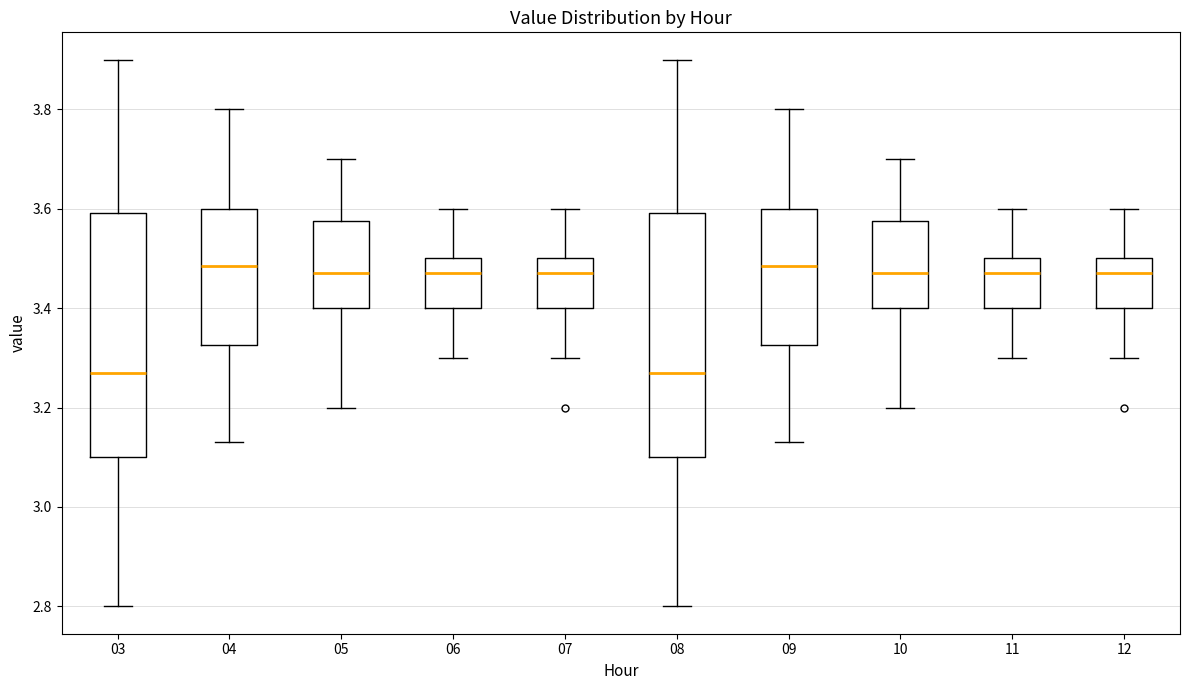

Reading left to right, transcribe this box plot: for each box, give where its median line is, the range the box spans, and where its two whiskers end, as read against the y-axis. The values are not printed on the chart, so give them approximately, as read against the axis.

03: median 3.28, box 3.10 to 3.60, whiskers 2.80 to 3.90
04: median 3.48, box 3.32 to 3.60, whiskers 3.14 to 3.80
05: median 3.48, box 3.40 to 3.58, whiskers 3.20 to 3.70
06: median 3.48, box 3.40 to 3.50, whiskers 3.30 to 3.60
07: median 3.48, box 3.40 to 3.50, whiskers 3.30 to 3.60
08: median 3.28, box 3.10 to 3.60, whiskers 2.80 to 3.90
09: median 3.48, box 3.32 to 3.60, whiskers 3.14 to 3.80
10: median 3.48, box 3.40 to 3.58, whiskers 3.20 to 3.70
11: median 3.48, box 3.40 to 3.50, whiskers 3.30 to 3.60
12: median 3.48, box 3.40 to 3.50, whiskers 3.30 to 3.60